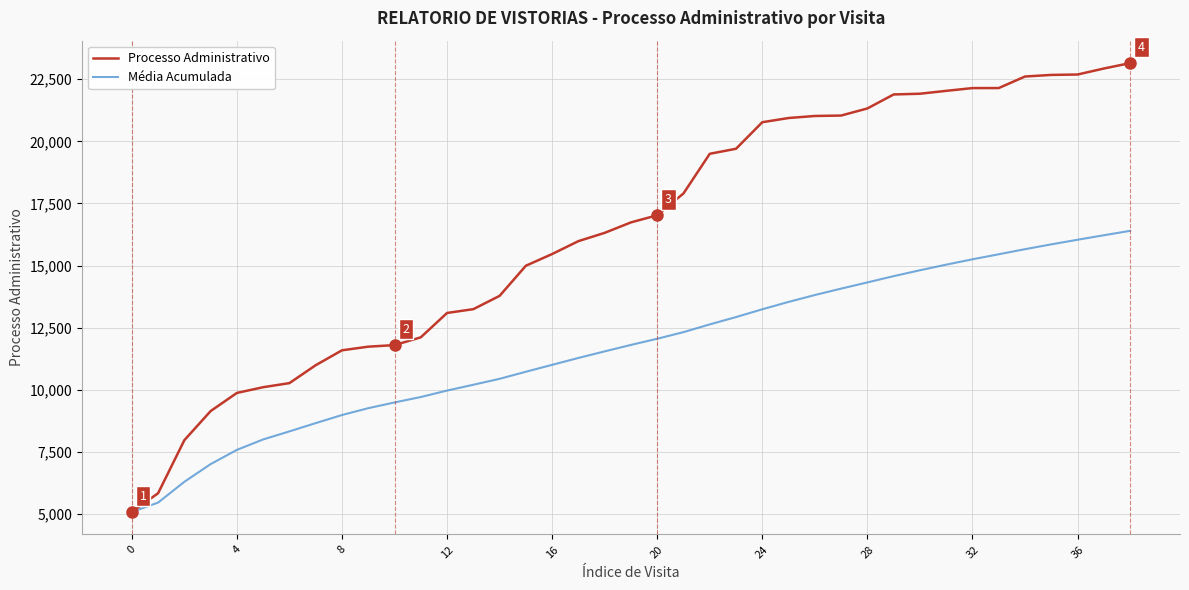

What are all the series names shown in the legend?

Processo Administrativo, Média Acumulada